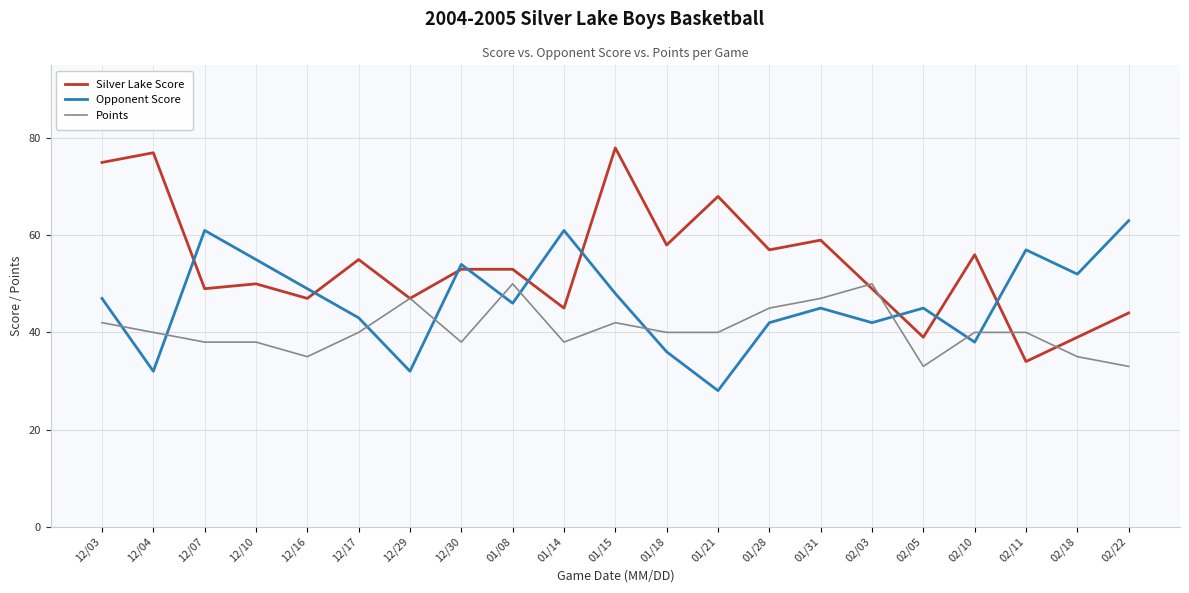

How many Points values are between 38 and 42?

12